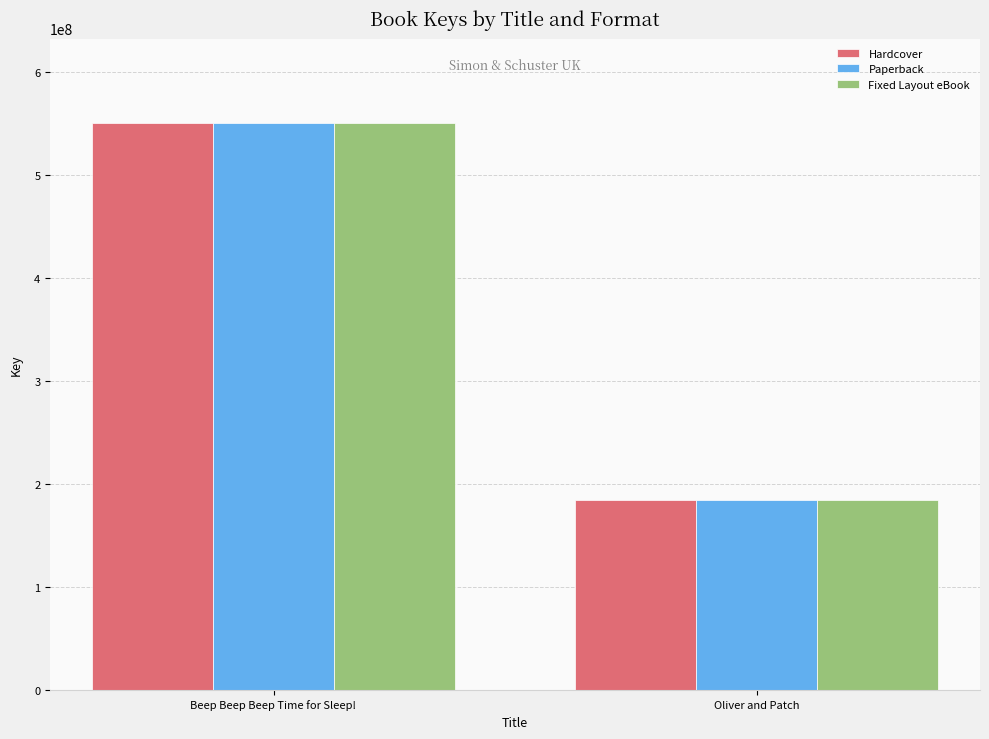

Is it true that Hardcover equals 549904521 at Beep Beep Beep Time for Sleep!?

True